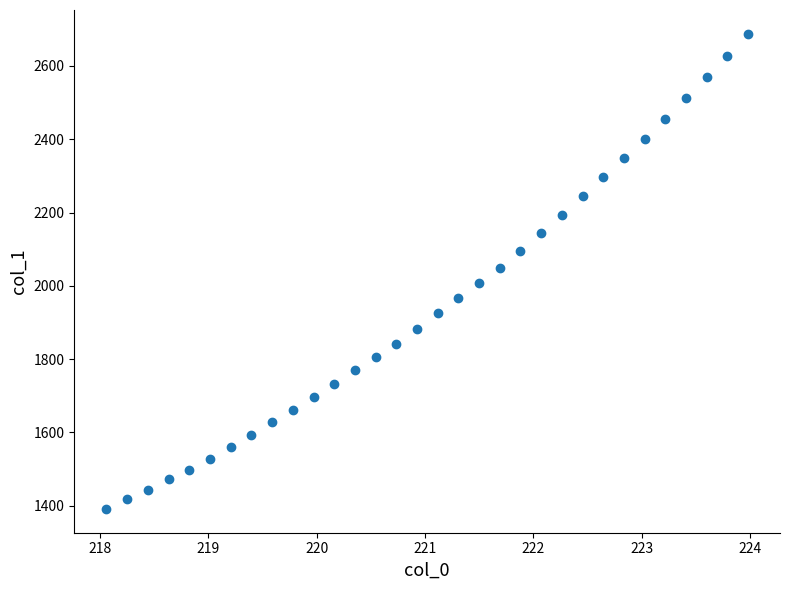

What is the range of Y values (max minus min)?

1297.0